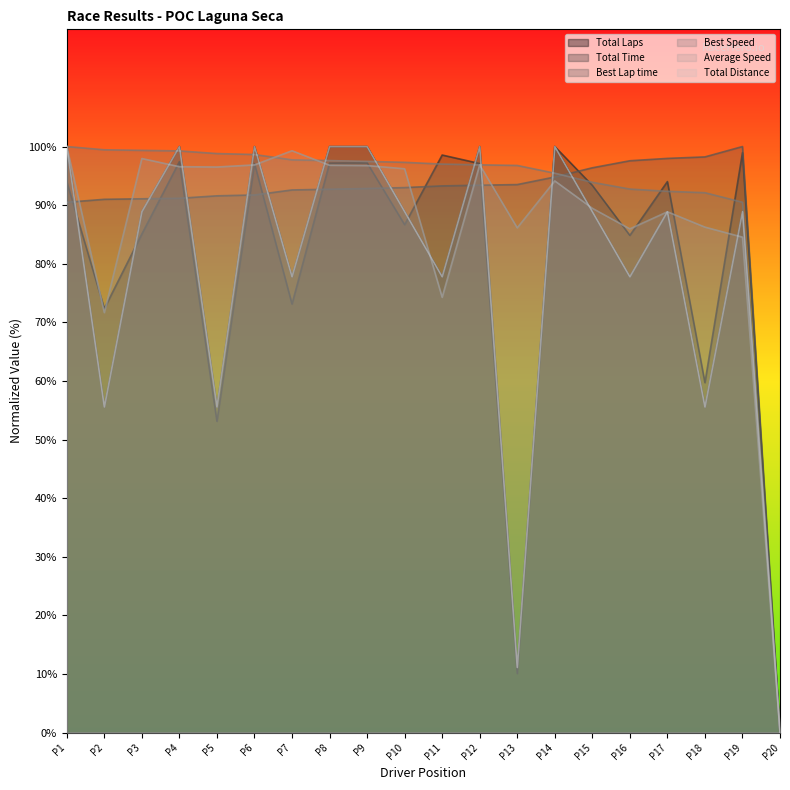

What is the difference between the second highest and minimum values in the Total Laps series?

100.0